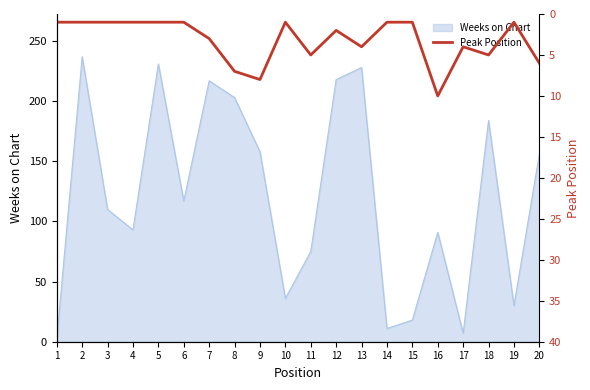

Reading right to left, what are all the values shown in this chart?

6	1	5	4	10	1	1	4	2	5	1	8	7	3	1	1	1	1	1	1